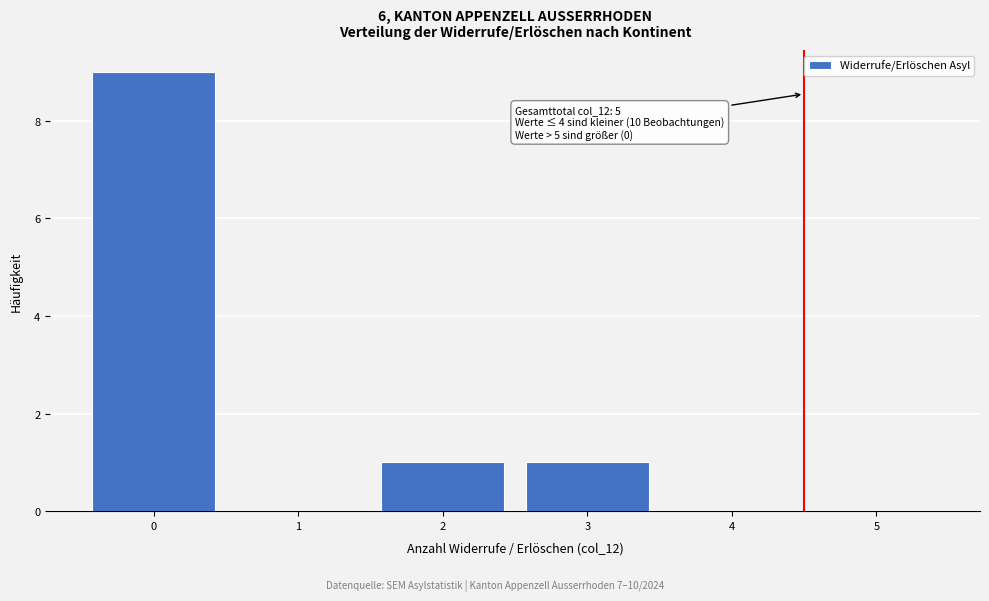

Reading left to right, extract all data points from this chart.

0=9	1=0	2=1	3=1	4=0	5=0